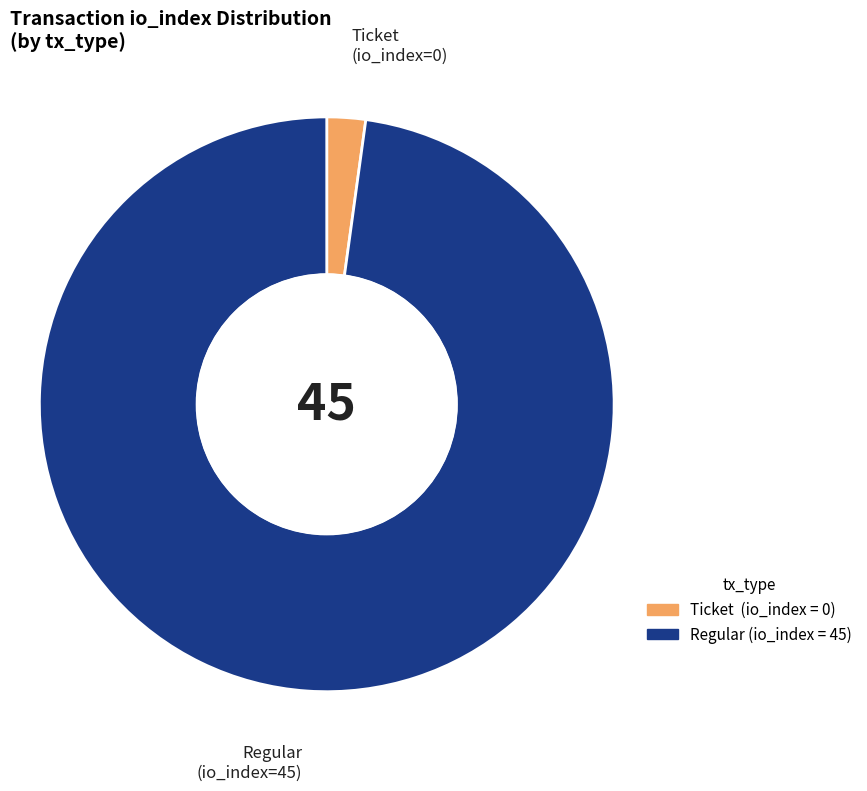

Rank the categories by value from highest to lowest.

Regular (io_index=45), Ticket (io_index=0)